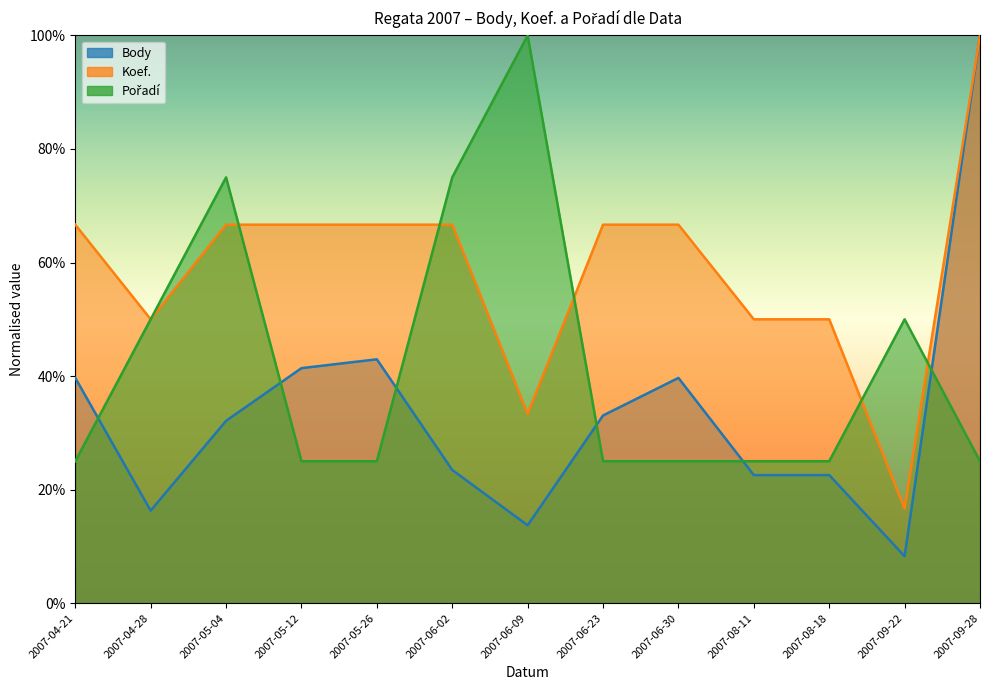

At which category is the sum across all series the highest?

2007-09-28